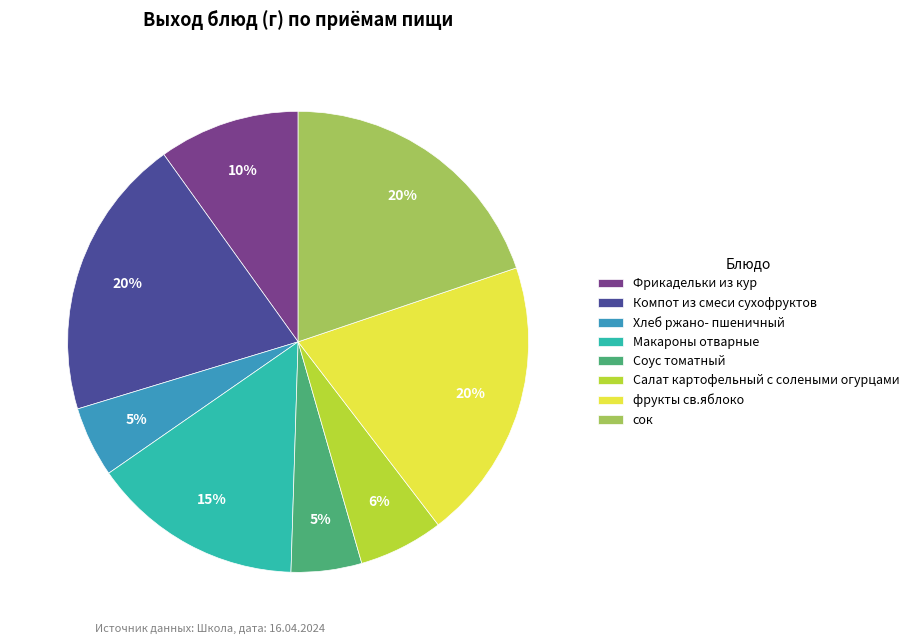

What percentage is the Салат картофельный с солеными огурцами slice, to the nearest percent?

6%